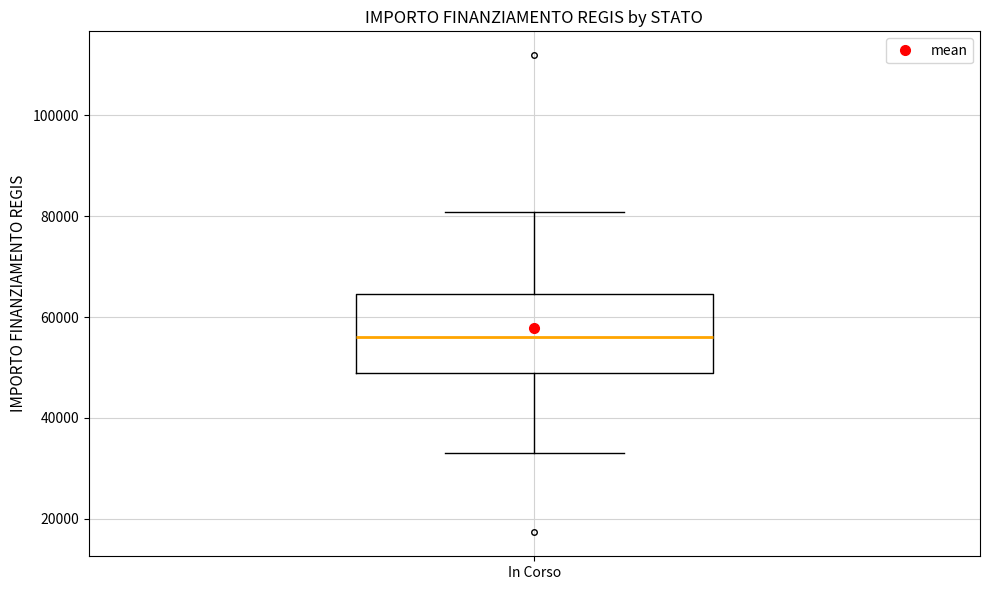

Transcribe this box plot: give where the median line is, the range the box spans, and where the two whiskers end, as read against the y-axis. The values are not printed on the chart, so give them approximately, as read against the axis.

median 56000, box 50000 to 64000, whiskers 32000 to 80000